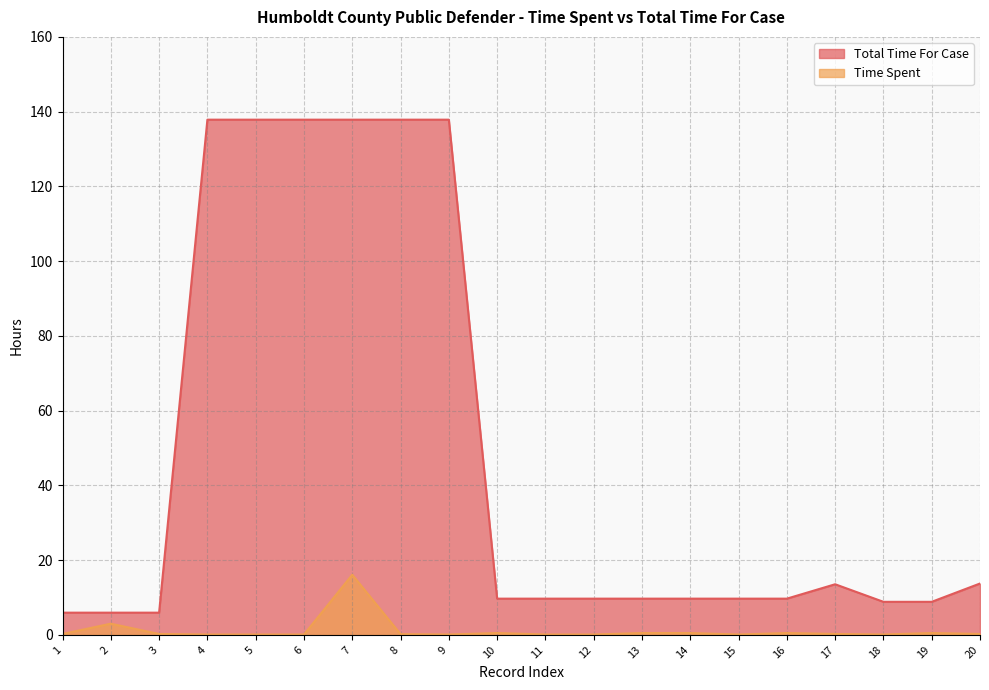

Does the chart have visible grid lines?

Yes